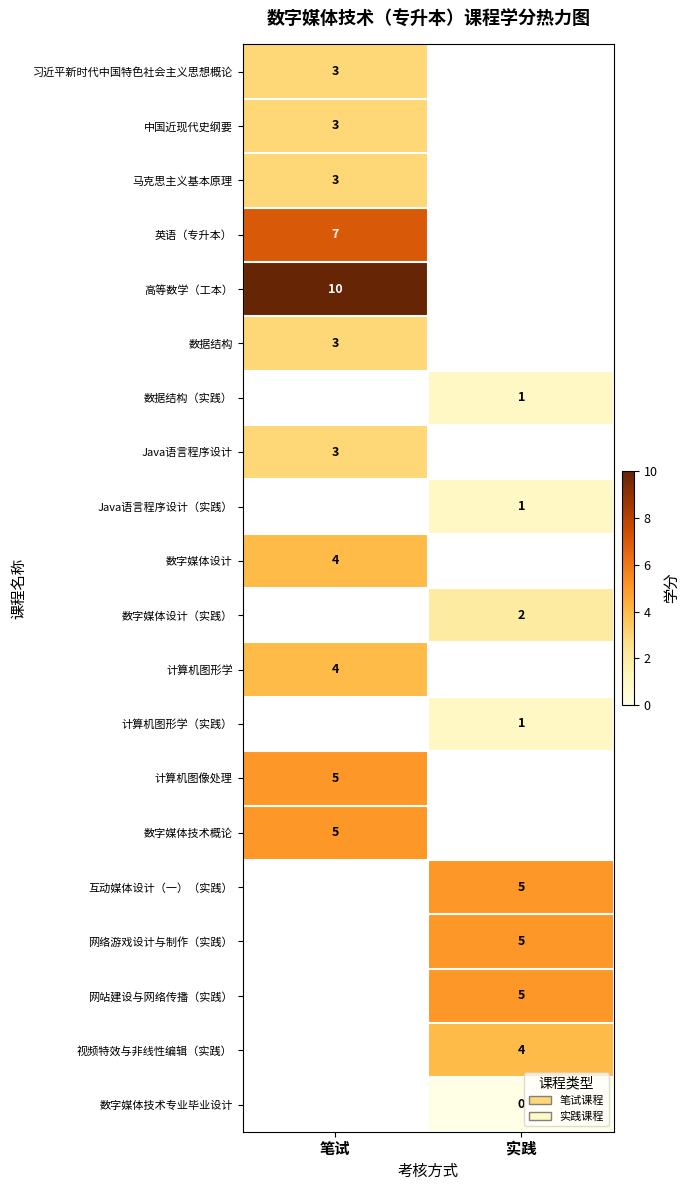

At how many categories does at least one series exceed 1?

2